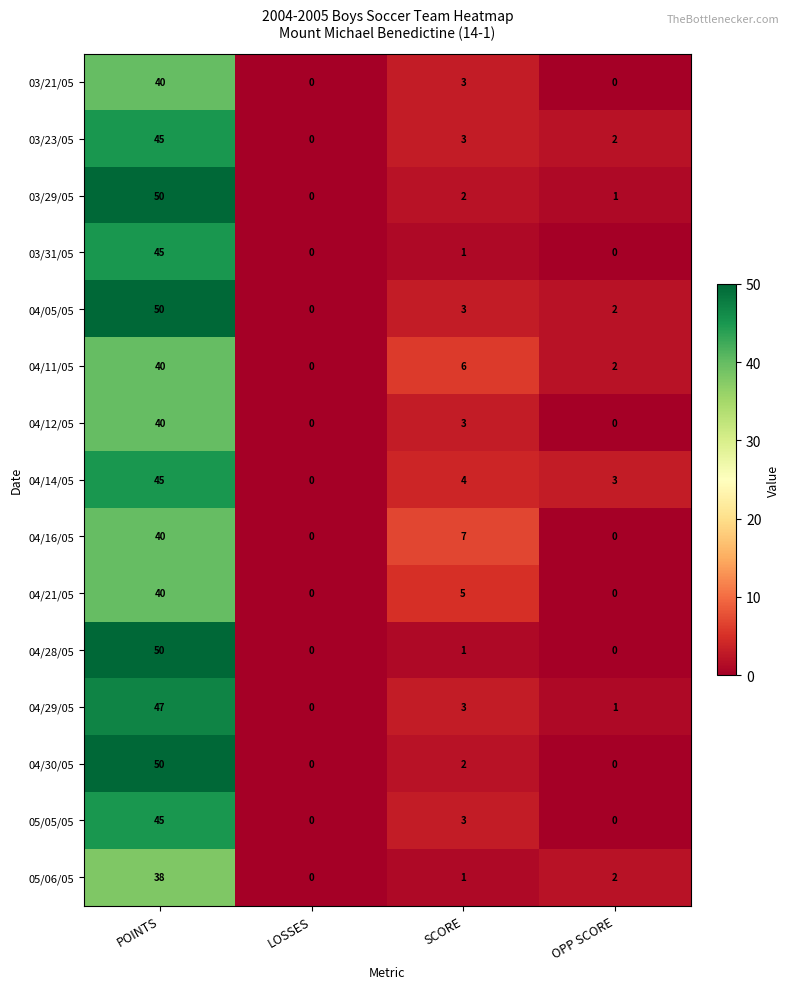

What is the sum of the 03/21/05 values at SCORE and LOSSES?

3